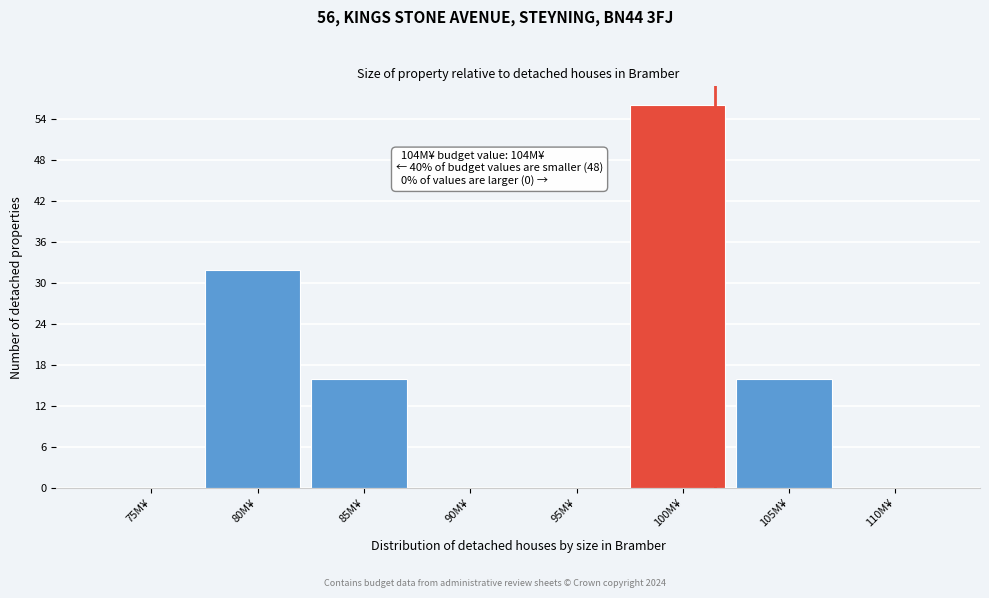

Reading left to right, transcribe all the data shown in this chart.

75M¥=0	80M¥=32	85M¥=16	90M¥=0	95M¥=0	100M¥=56	105M¥=16	110M¥=0